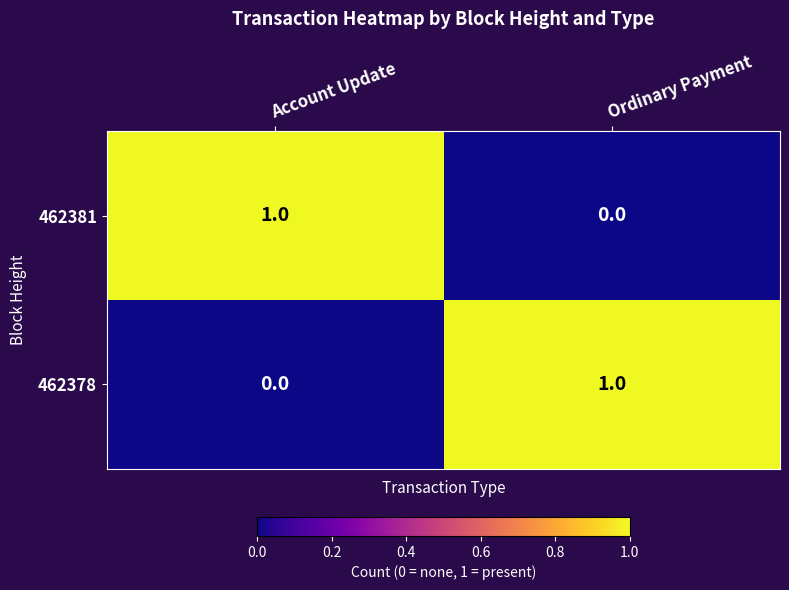

The value of 462378 at Account Update is 0. True or false?

True